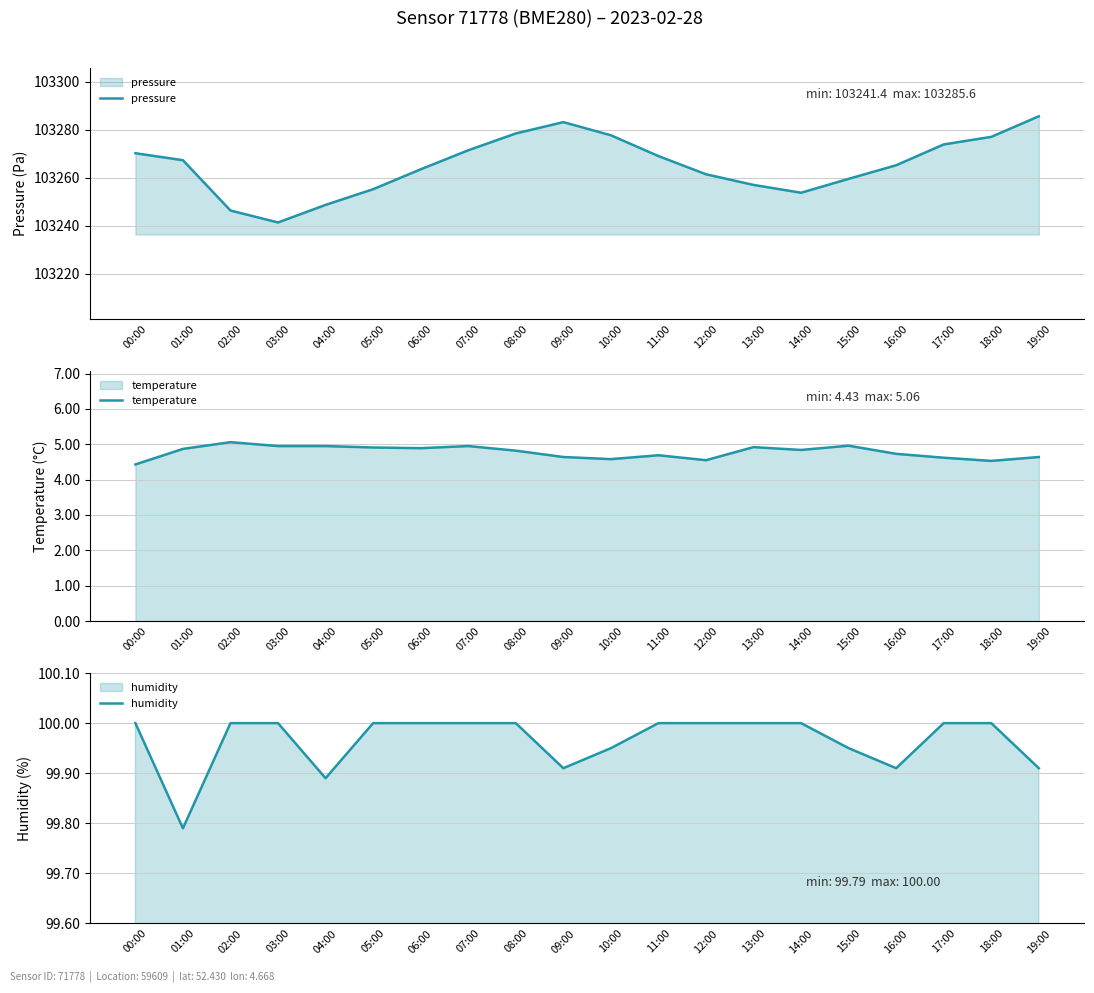

Where is the first local minimum for humidity?

01:00